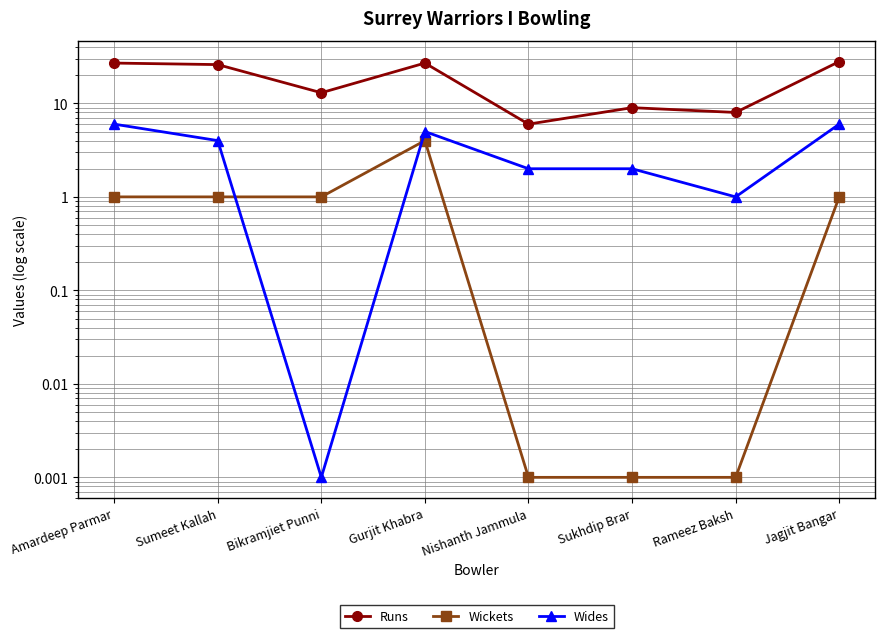

How many times do Wides and Wickets cross each other?

2